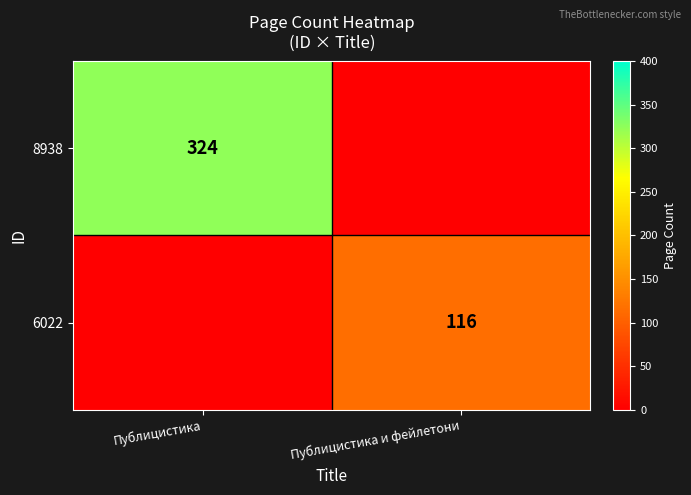

The 6022 series shows 116 at Публицистика и фейлетони. True or false?

True